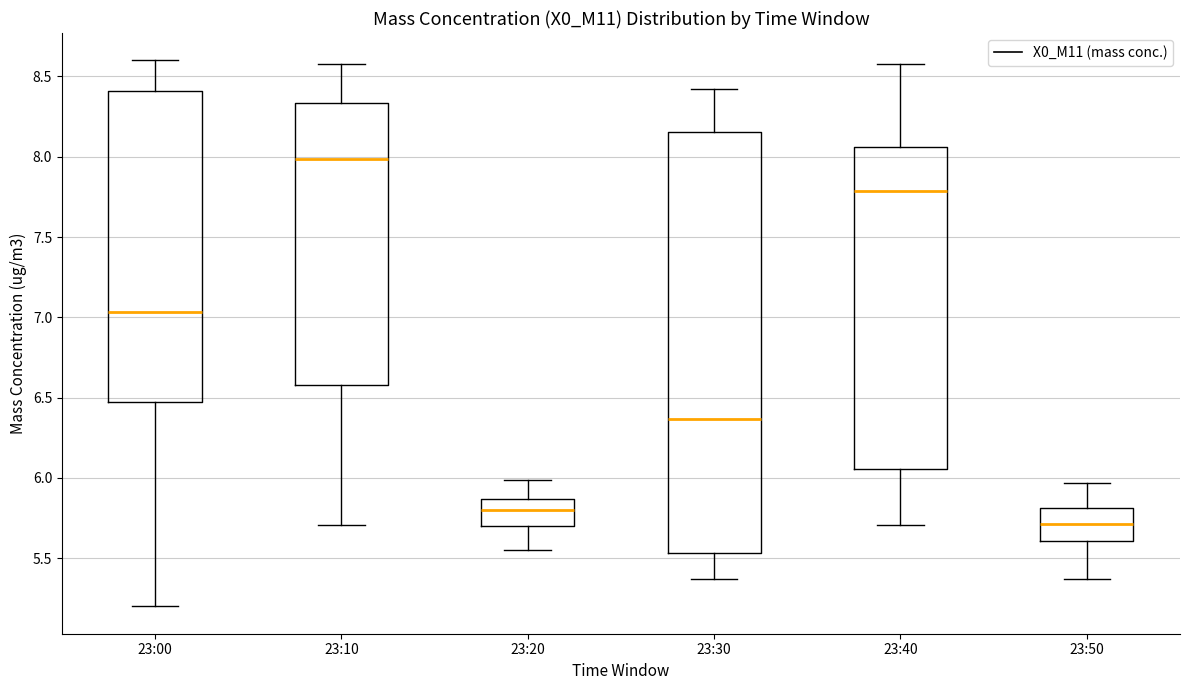

Which box is the tallest, from its lower edge to its upper edge?

23:30